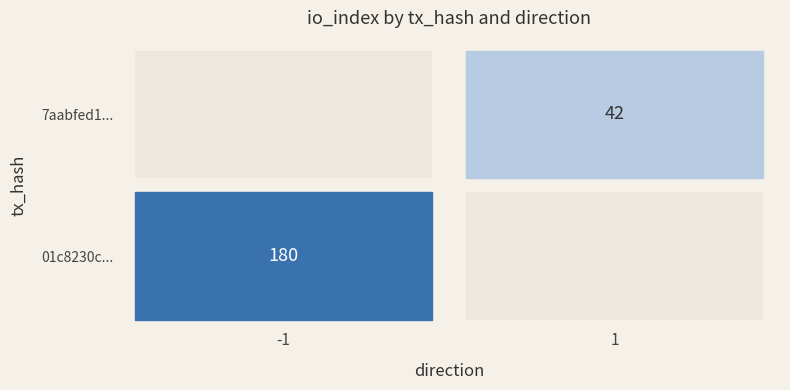

Reading left to right, transcribe all the data shown in this chart.

01c8230c...: direction=-1	io_index=180
7aabfed1...: direction=1	io_index=42